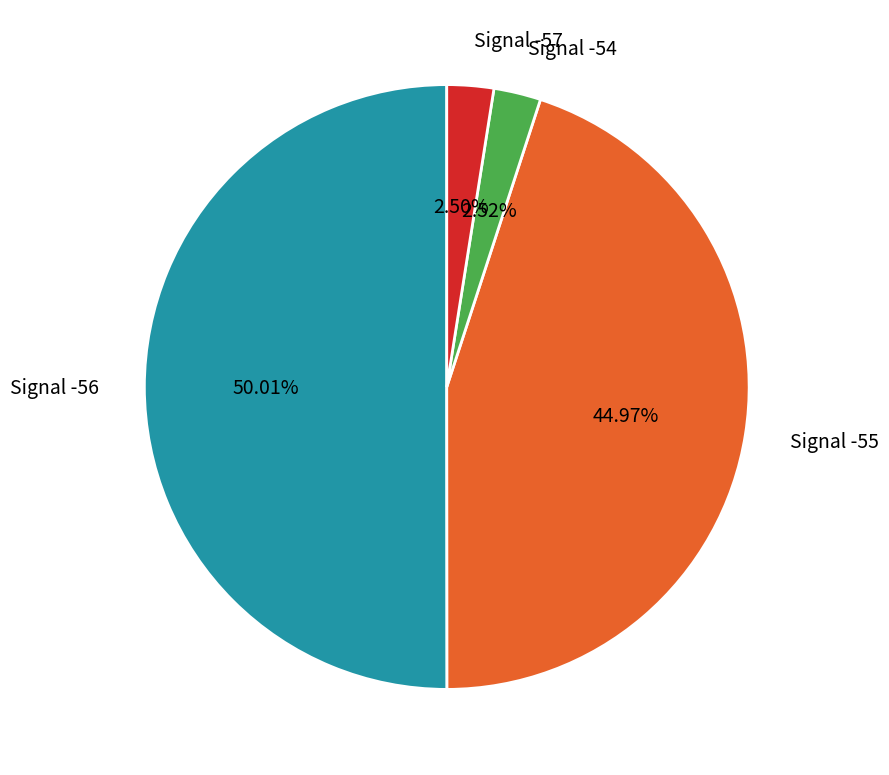

Count the number of slices in the pie.

4